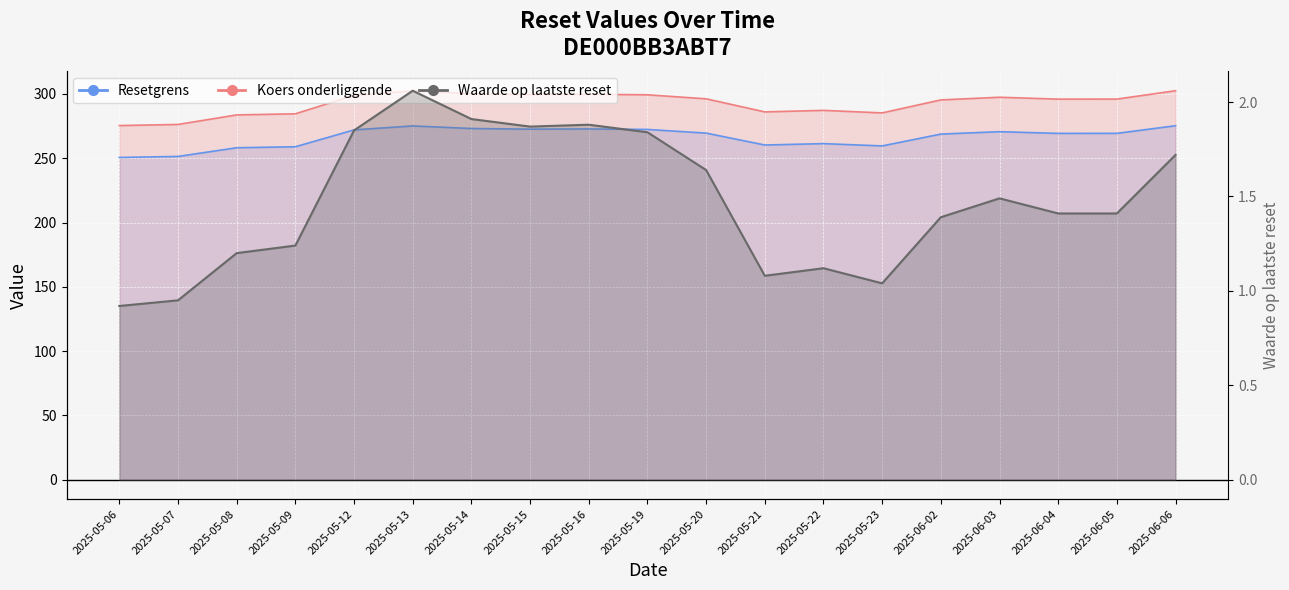

At which label does Waarde op laatste reset first exceed 1?

2025-05-08